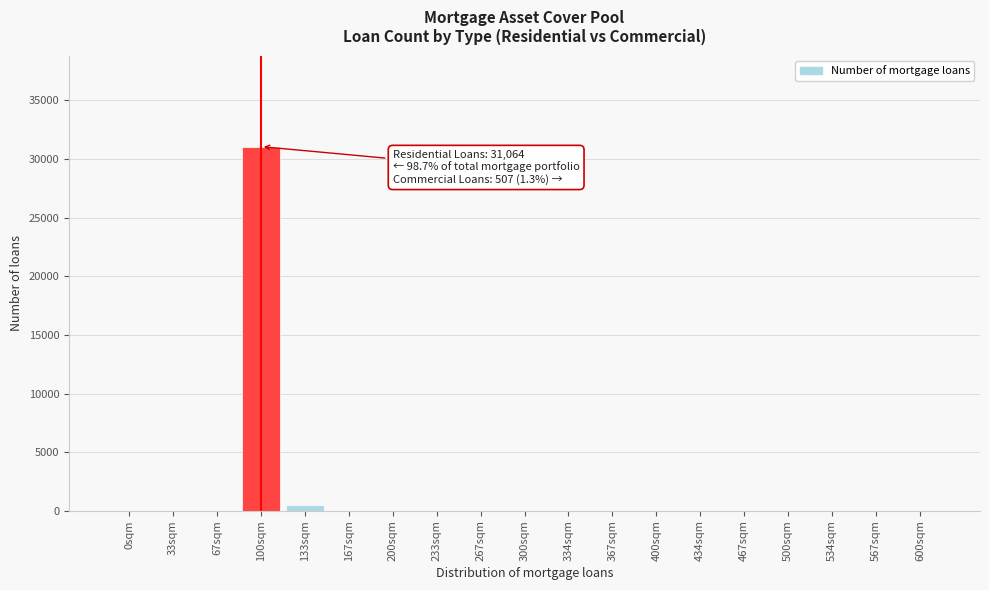

Reading left to right, extract all data points from this chart.

0sqm=0	33sqm=0	67sqm=0	100sqm=31064	133sqm=507	167sqm=0	200sqm=0	233sqm=0	267sqm=0	300sqm=0	334sqm=0	367sqm=0	400sqm=0	434sqm=0	467sqm=0	500sqm=0	534sqm=0	567sqm=0	600sqm=0